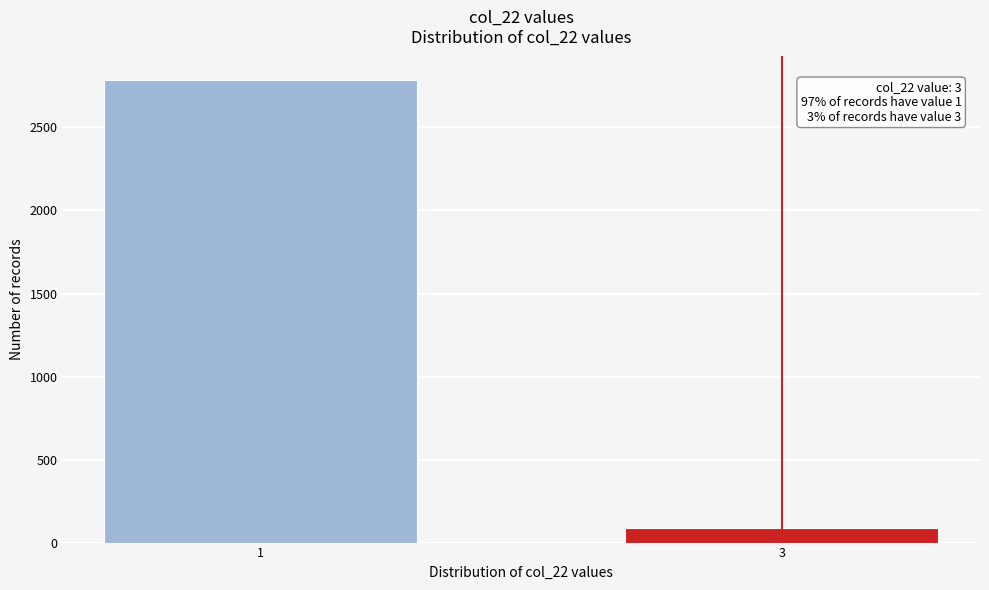

Reading left to right, list all the values displayed in this chart.

1=2788	3=89